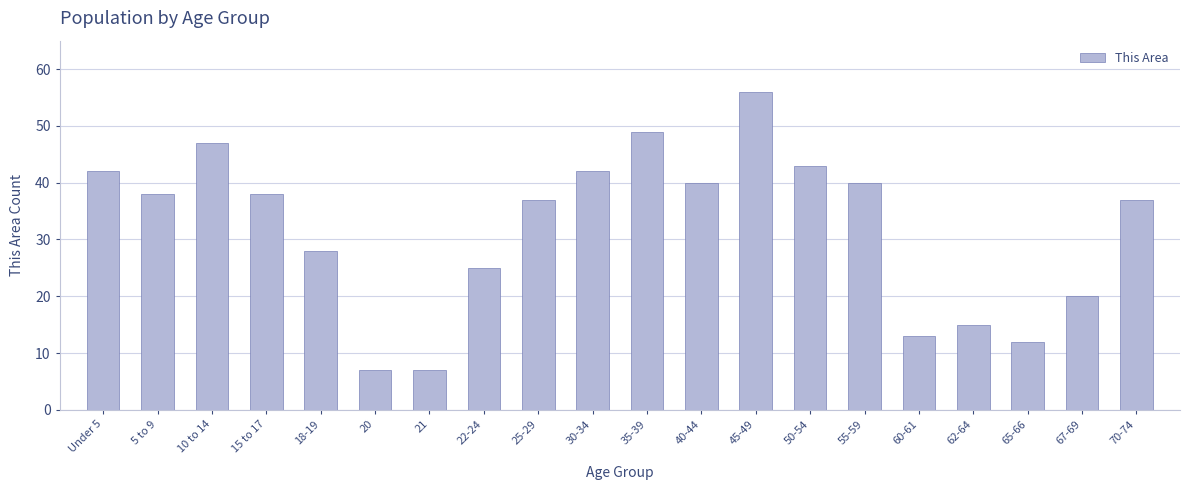

How many distinct data groups are displayed?

1